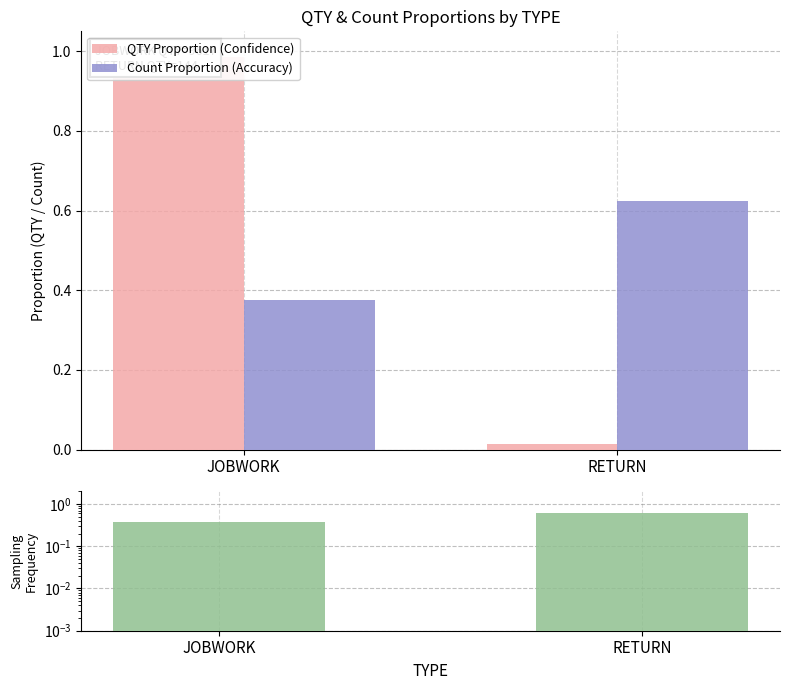

Which series has the widest spread of values?

QTY Proportion (Confidence)